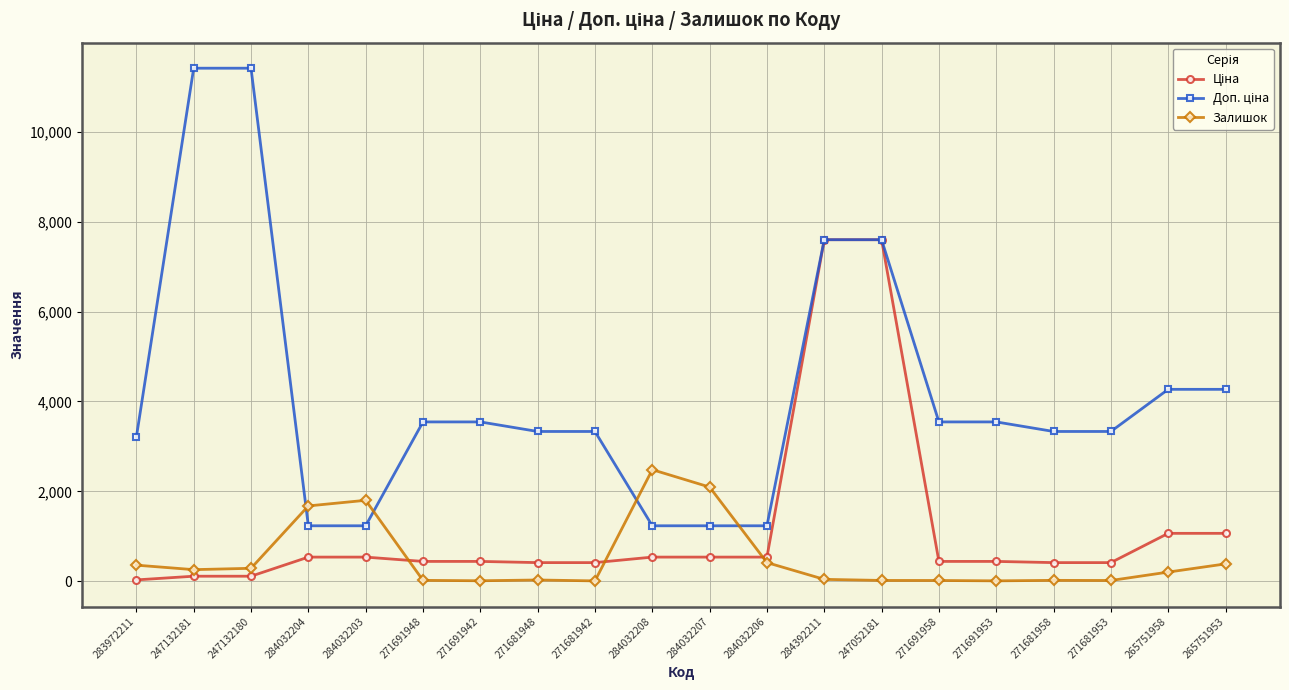

What is the smallest value displayed?

10.0